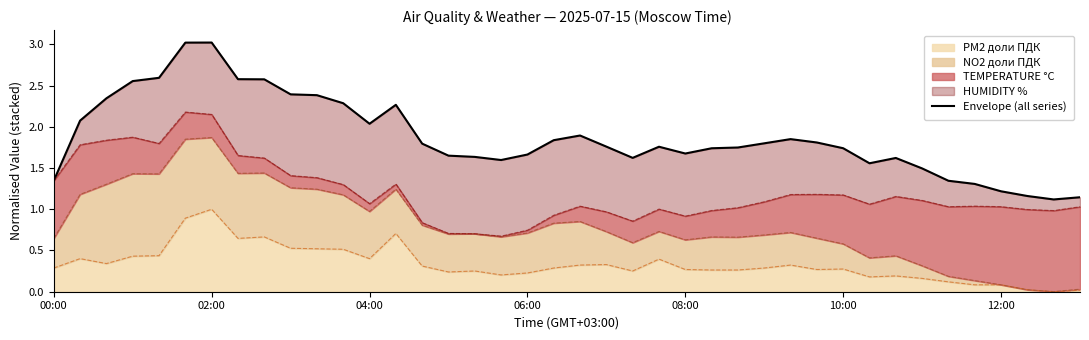

What value does the data have at 25?

1.7